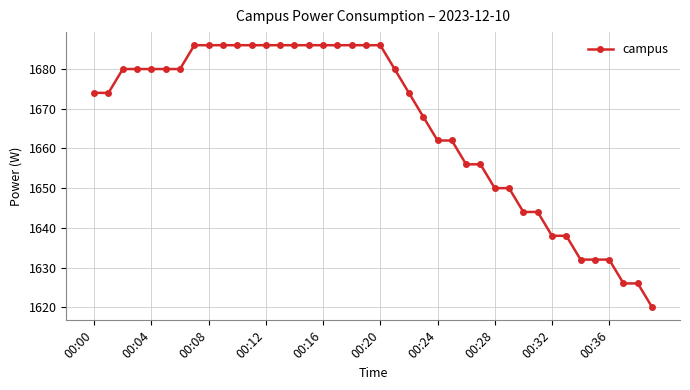

What is the value of the 32nd point from the left?

1644